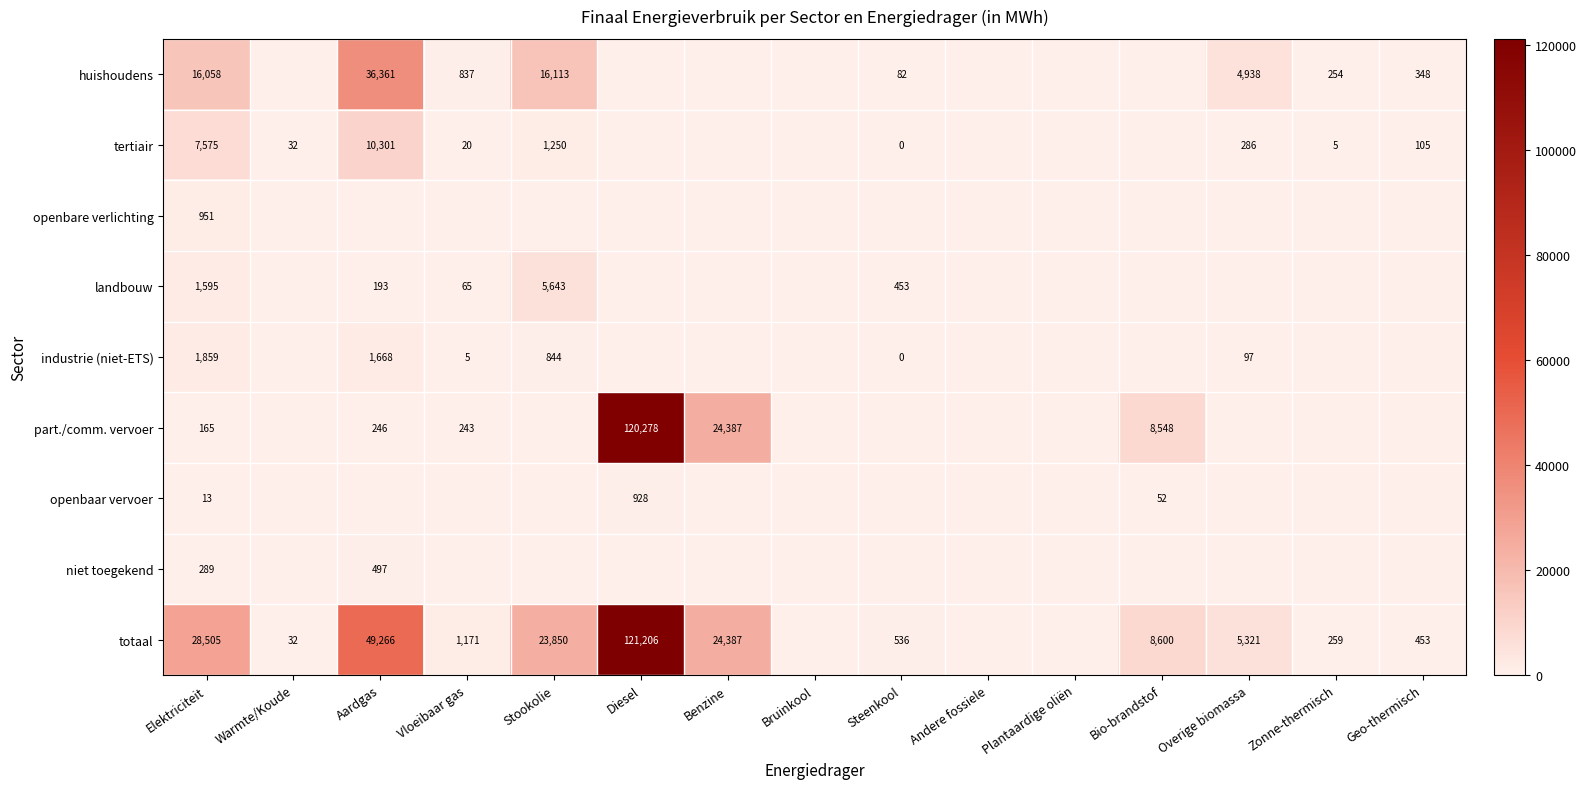

The value of openbaar vervoer at Elektriciteit is 3. True or false?

False